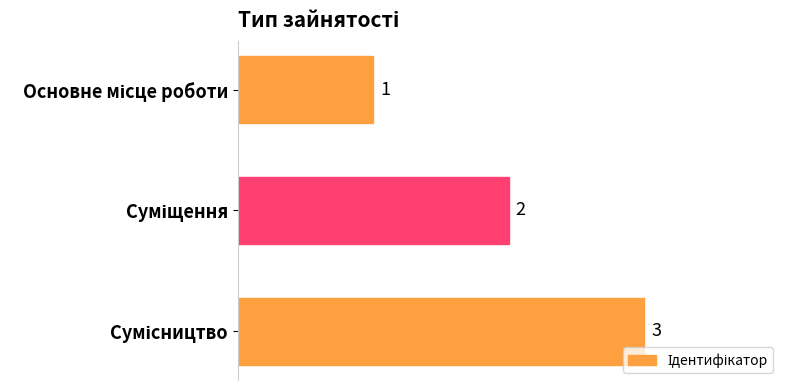

Count the number of categories in the chart.

3